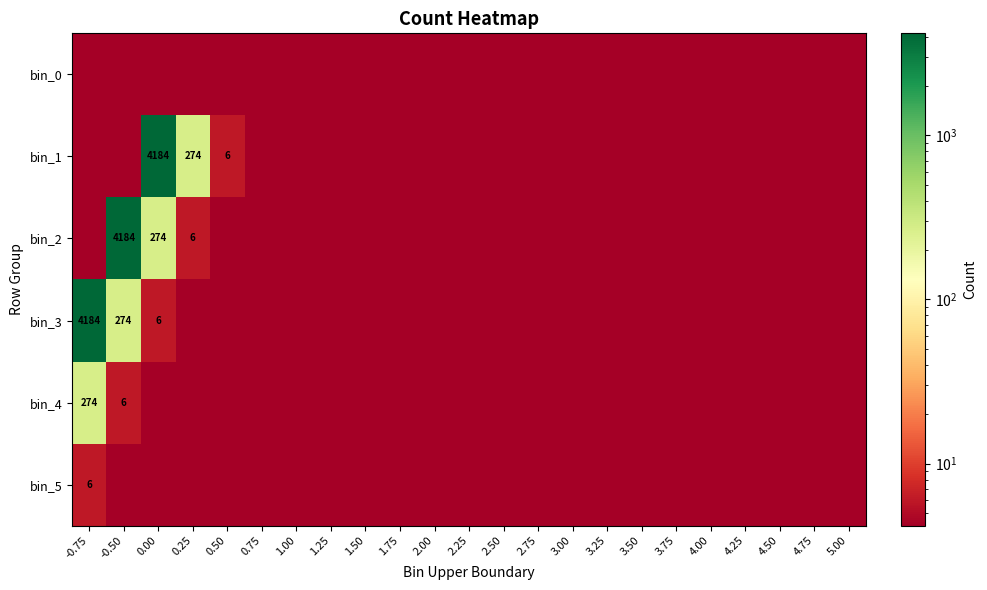

Is it true that bin_3 equals 0.0 at 0.75?

True